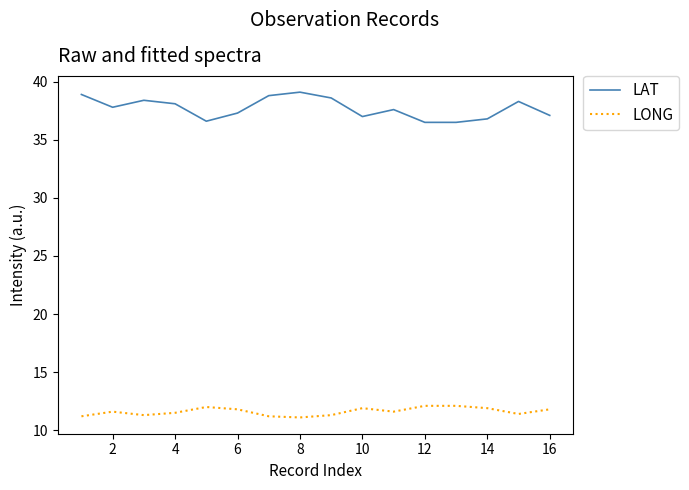

True or false: LONG and LAT cross at least once.

False